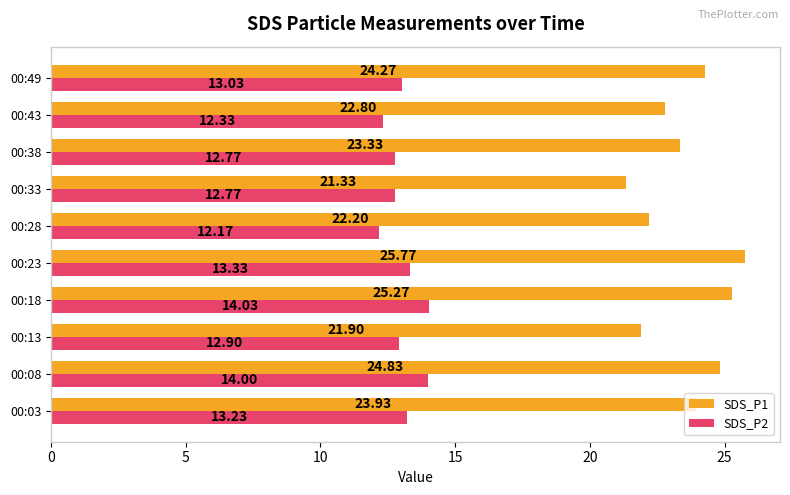

List the series in order of their peak value, lowest first.

SDS_P2, SDS_P1